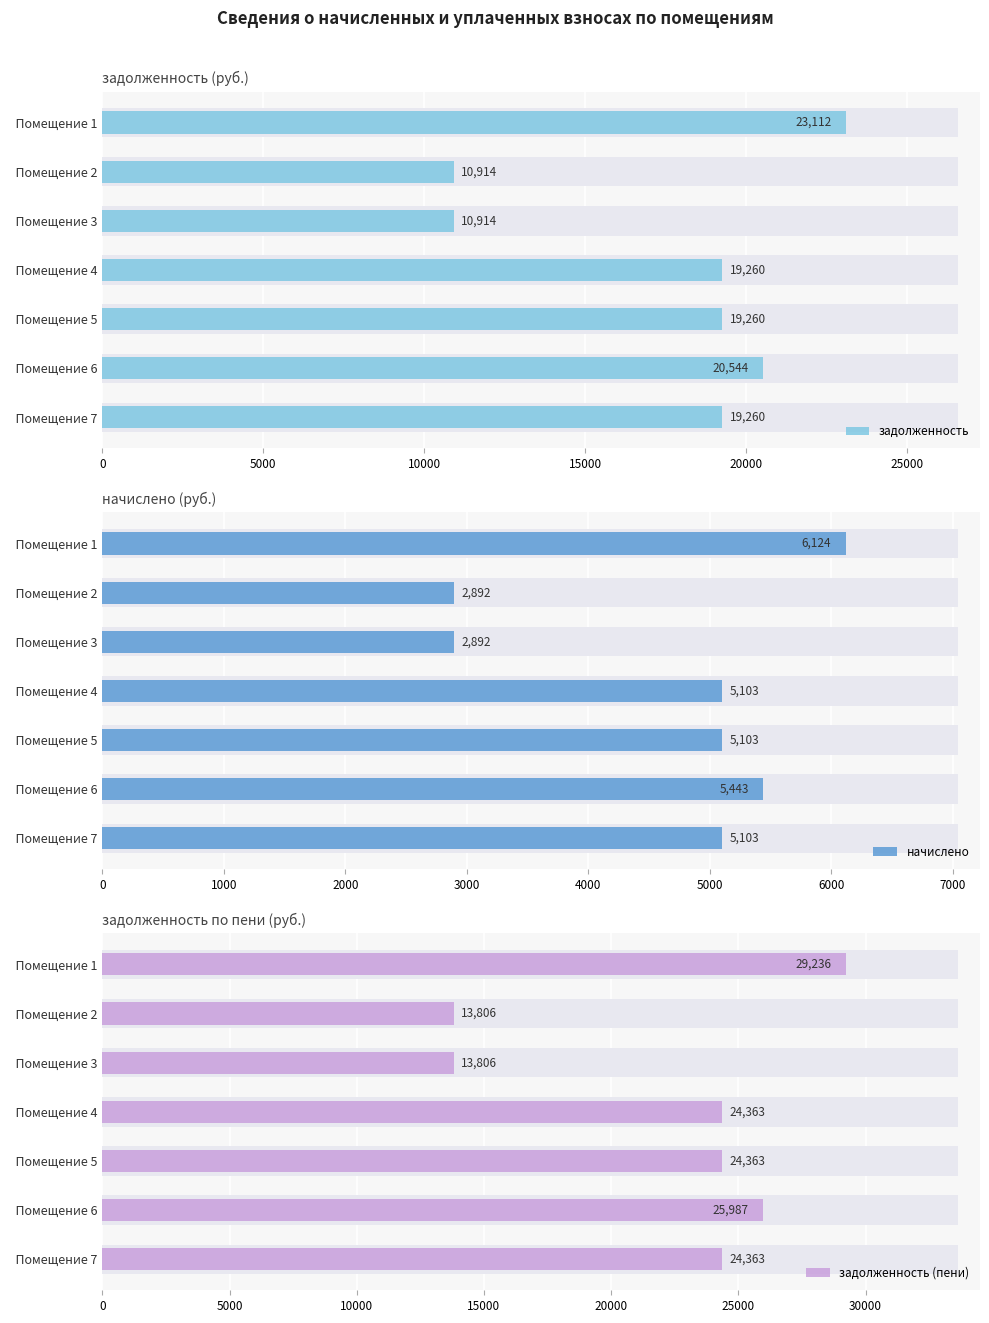

What is the minimum value for задолженность (пени)?

13805.8